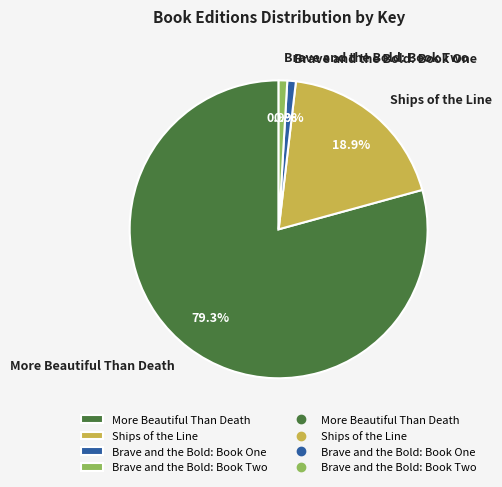

Count the number of slices in the pie.

4